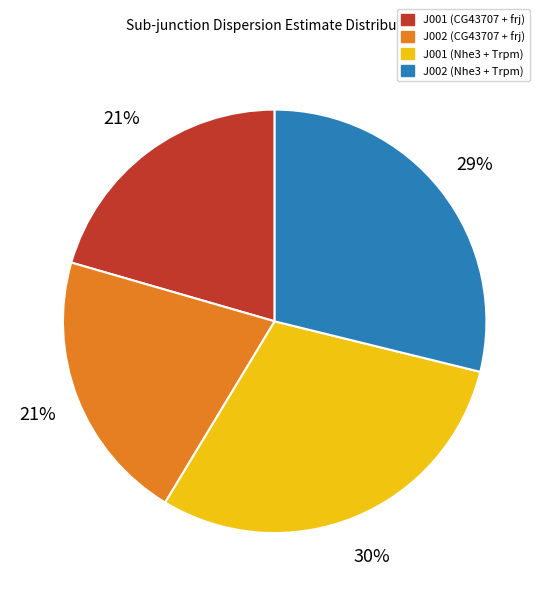

Is the sum of J001 (CG43707 + frj) and J002 (Nhe3 + Trpm) greater than half?

No